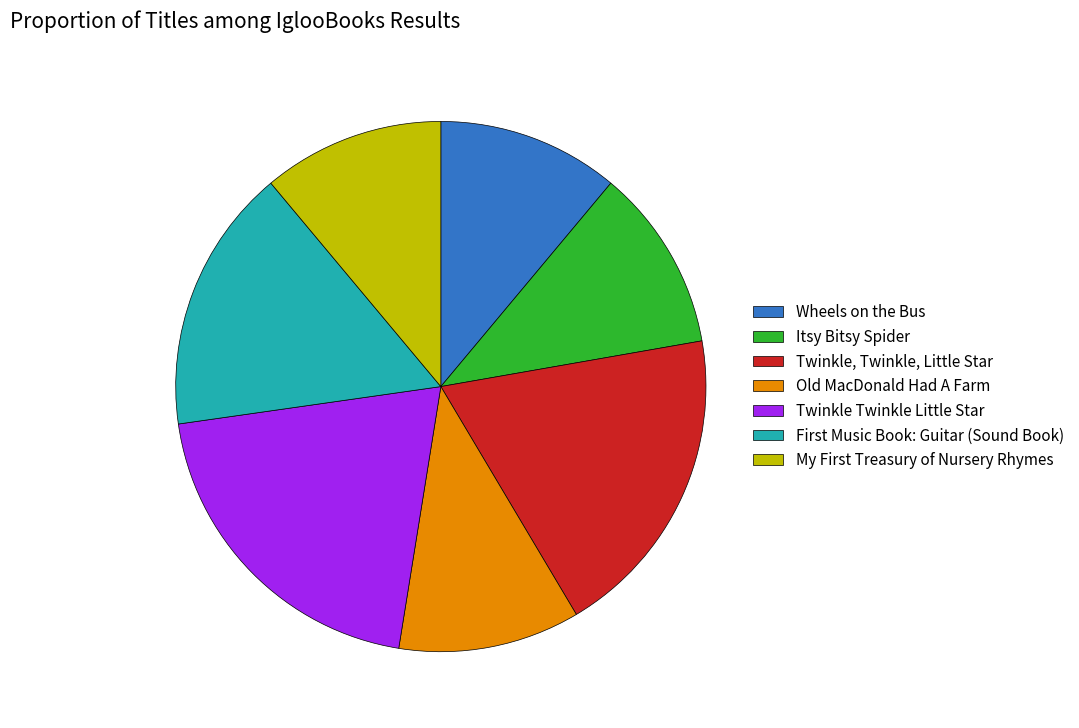

Does Wheels on the Bus represent more than half of the total?

No